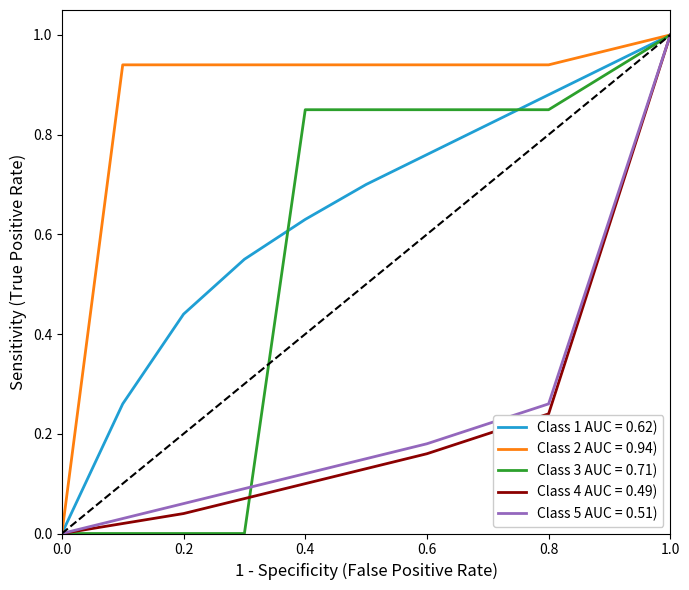

Is this an area chart (filled region under the line)?

No